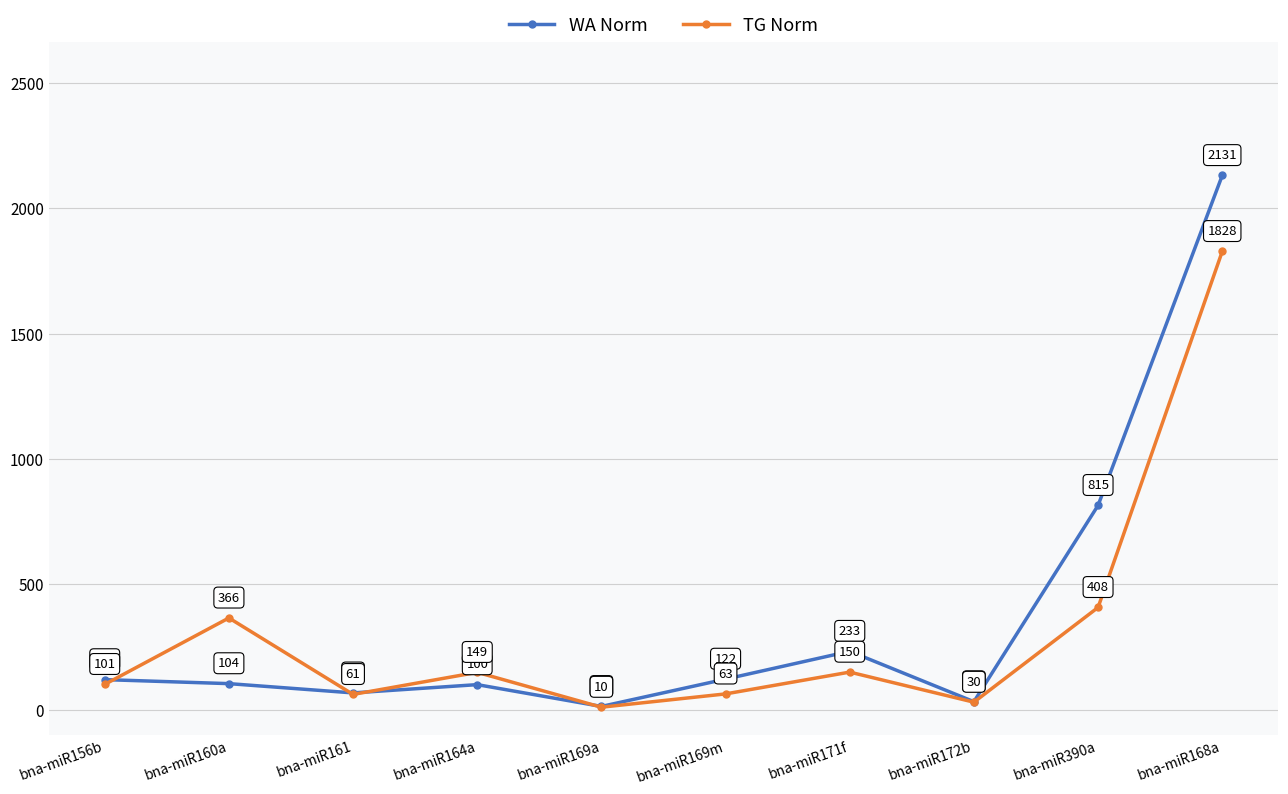

What is the average value of the TG Norm series?

317